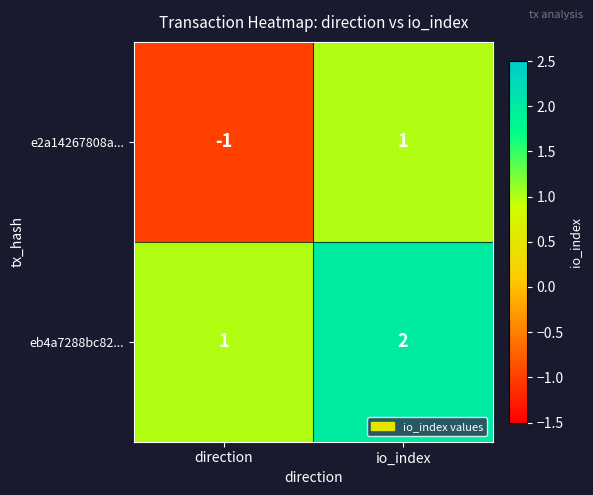

Between direction and io_index, which series saw the biggest shift?

e2a14267808a...